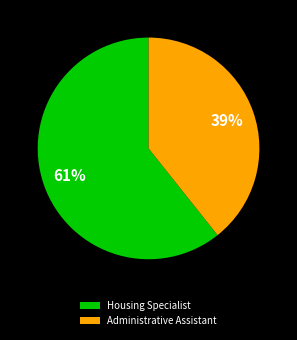

To the nearest percent, what portion does Housing Specialist represent?

61%